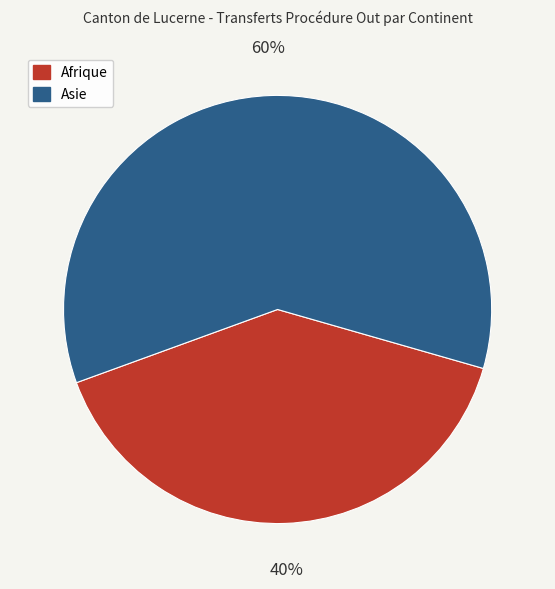

Rank the categories by value from lowest to highest.

Afrique, Asie